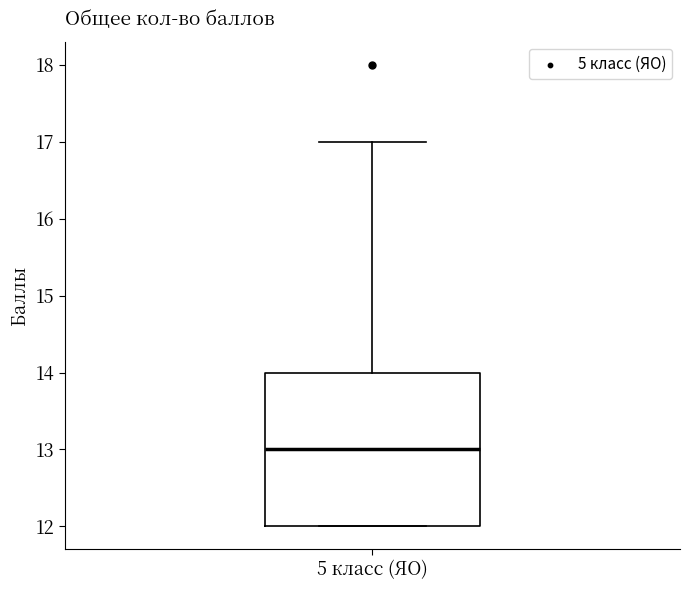

Where is the lower edge of the box for 5 класс (ЯО) on the y-axis? The values are not printed on the chart, so give them approximately, as read against the axis.

12